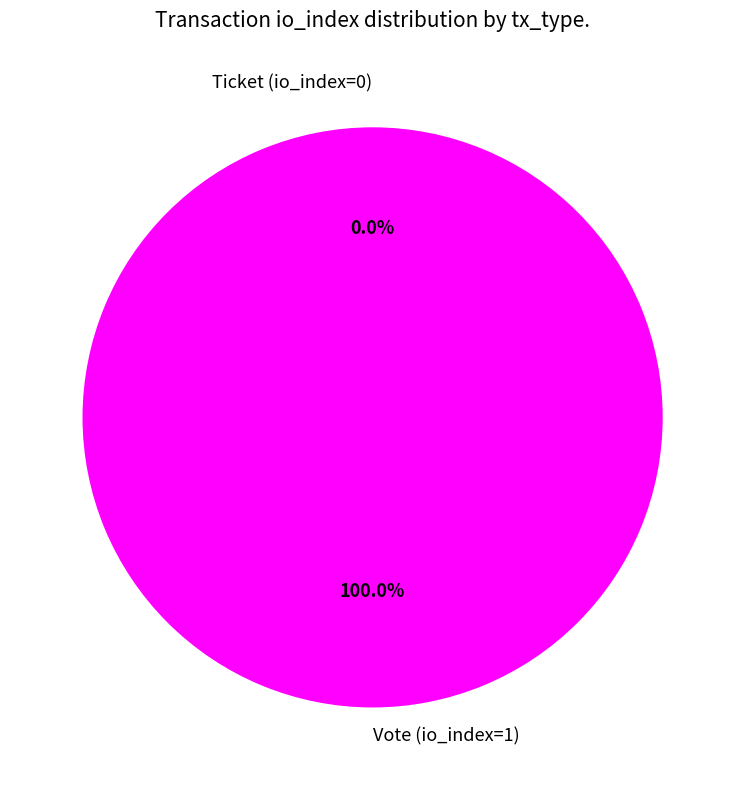

Is there any slice that represents more than half of the pie?

Yes